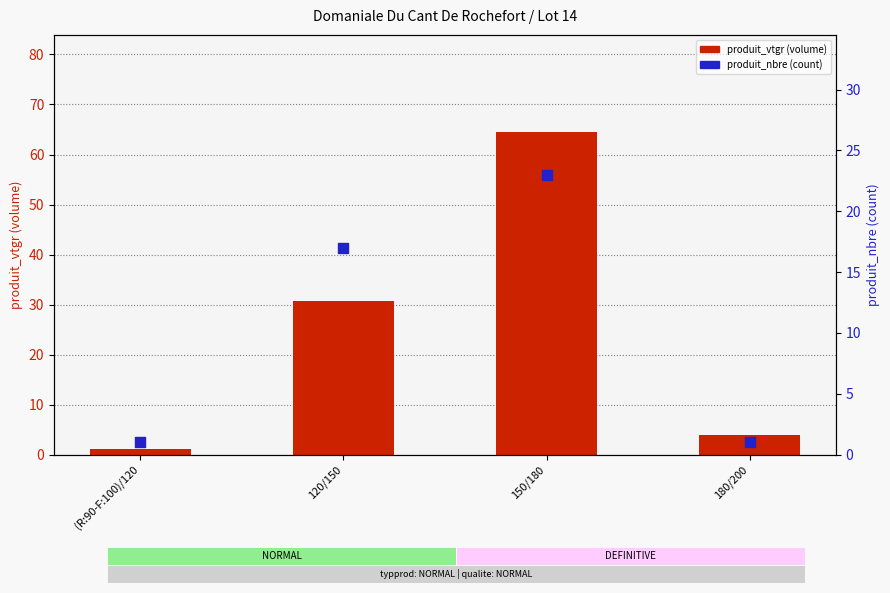

Which series reaches the maximum Y coordinate?

produit_vtgr (volume)